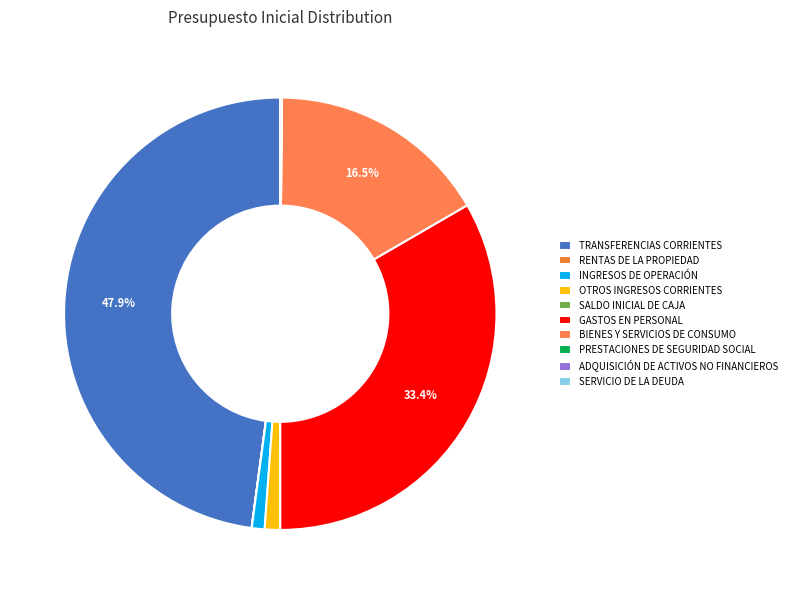

To the nearest percent, what percentage of the pie is BIENES Y SERVICIOS DE CONSUMO?

17%